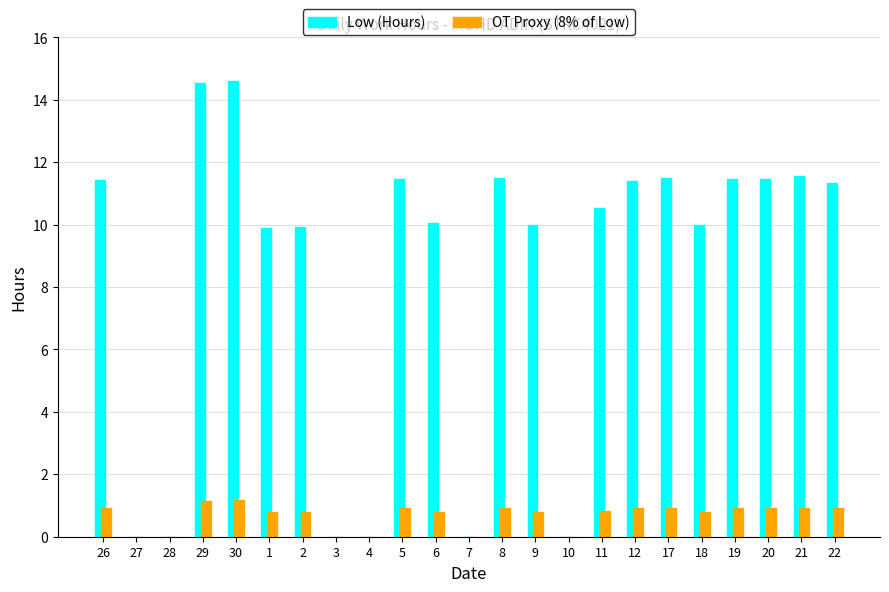

The value of Low (Hours) at 5 is 17.1. True or false?

False